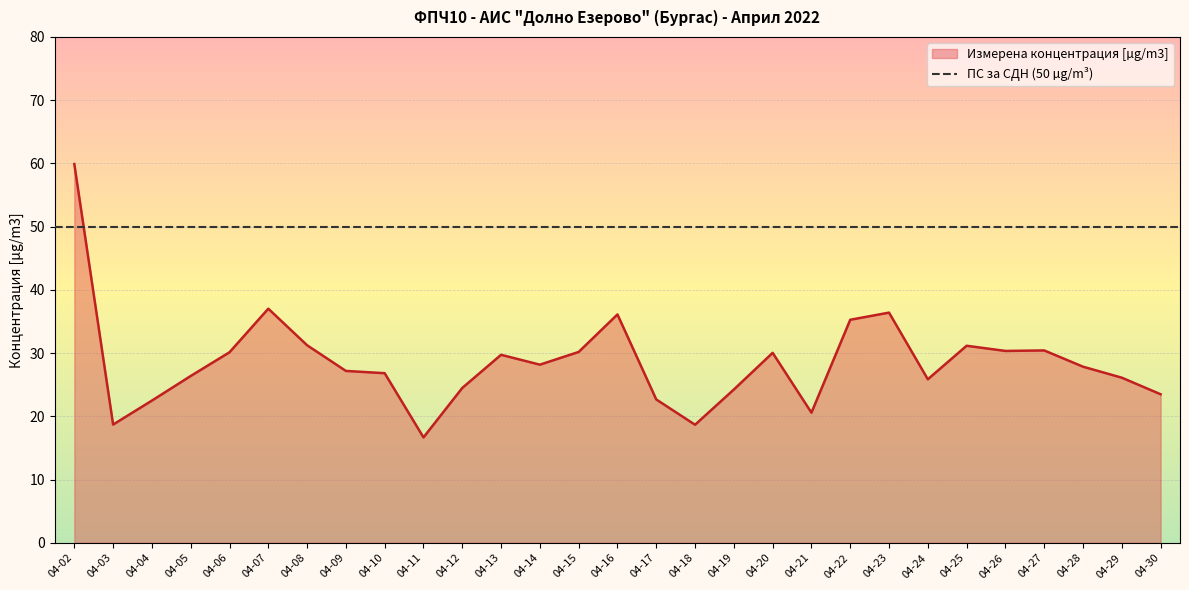

Is it true that Измерена концентрация [µg/m3] equals 10.0 at 04-09?

False